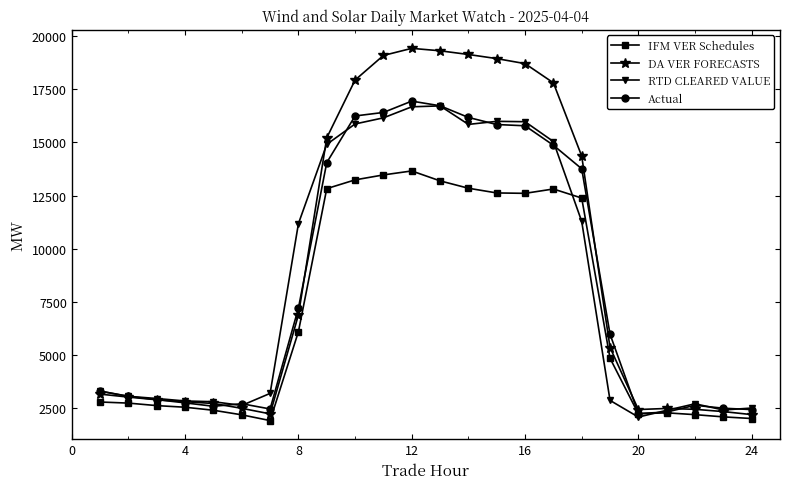

How many data points does each series have?

24